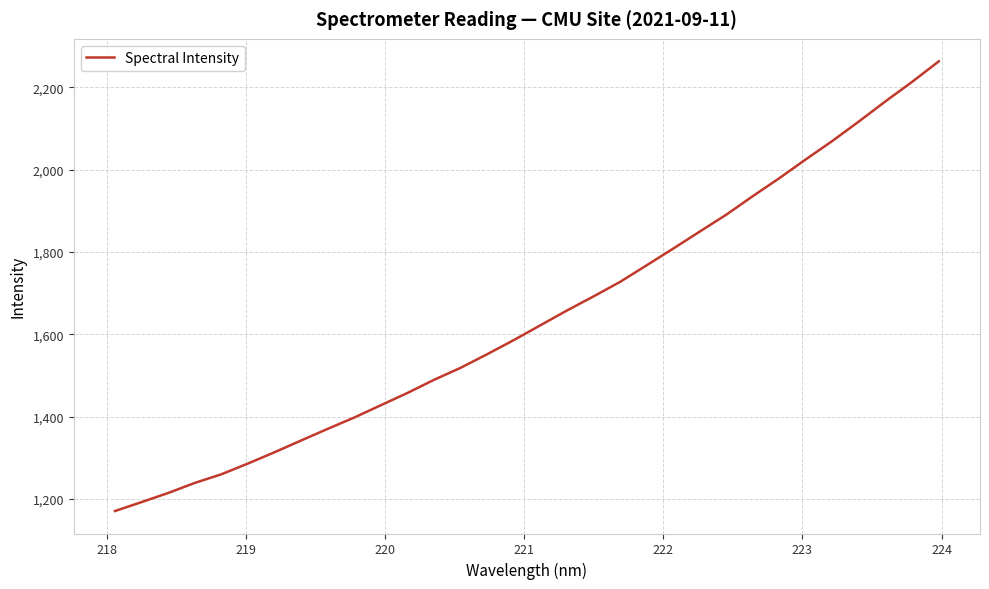

What is the greatest value displayed?

2262.9